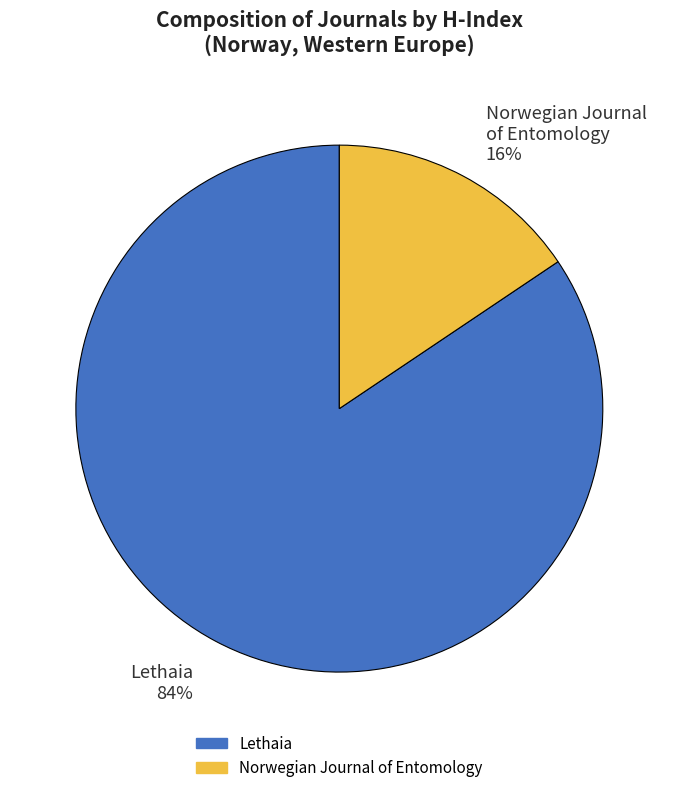

True or false: Lethaia 84% accounts for 75% of the total.

False